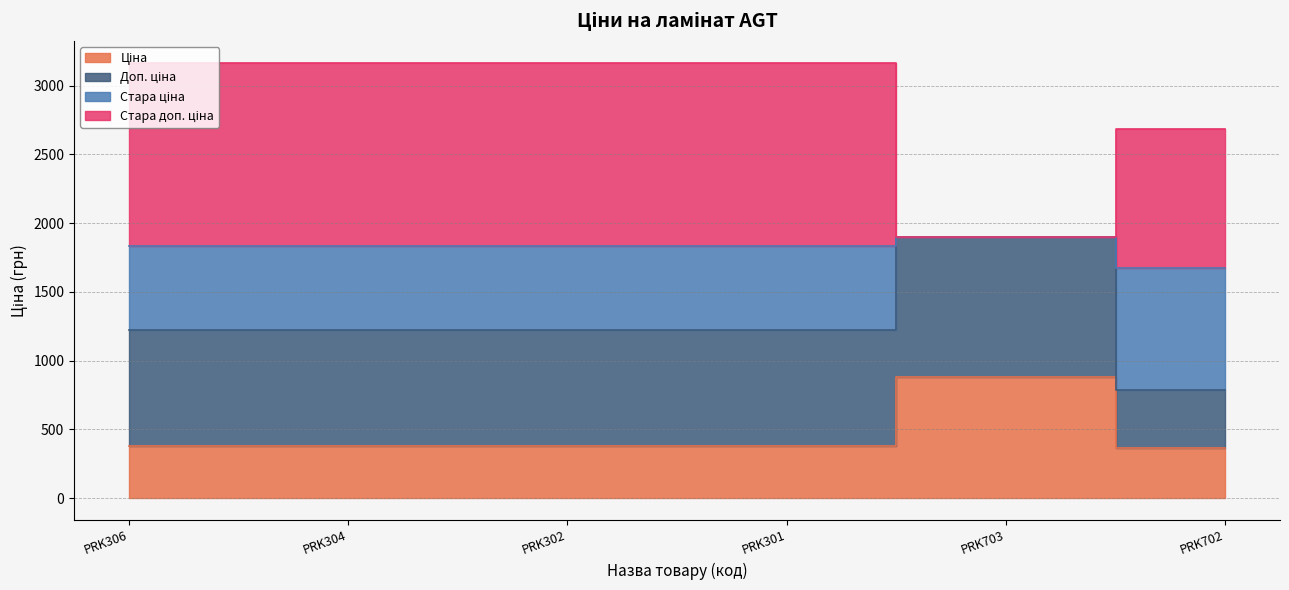

What is the maximum value shown in the chart?

3167.7